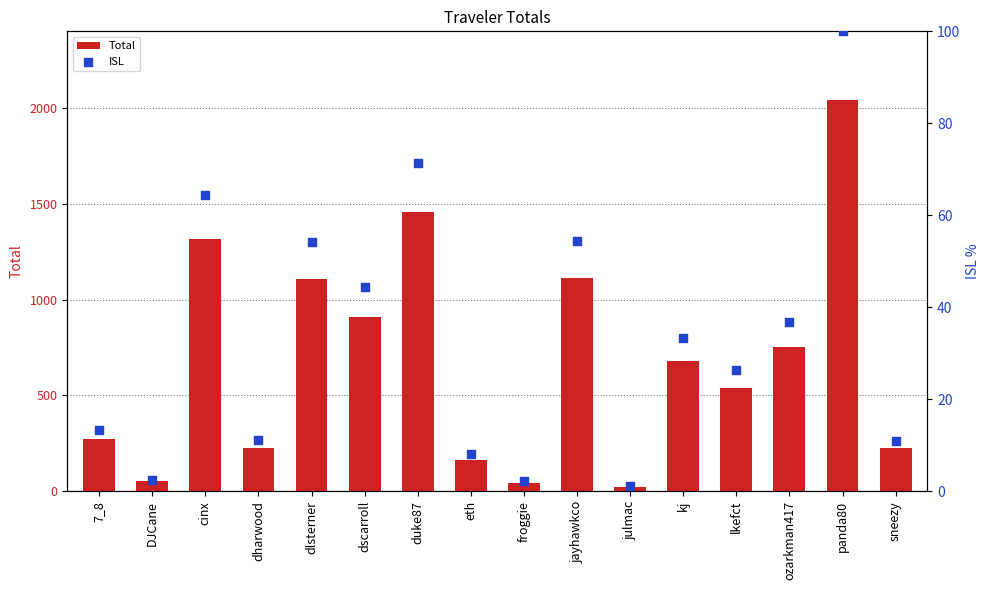

At which category is the sum across all series the highest?

panda80